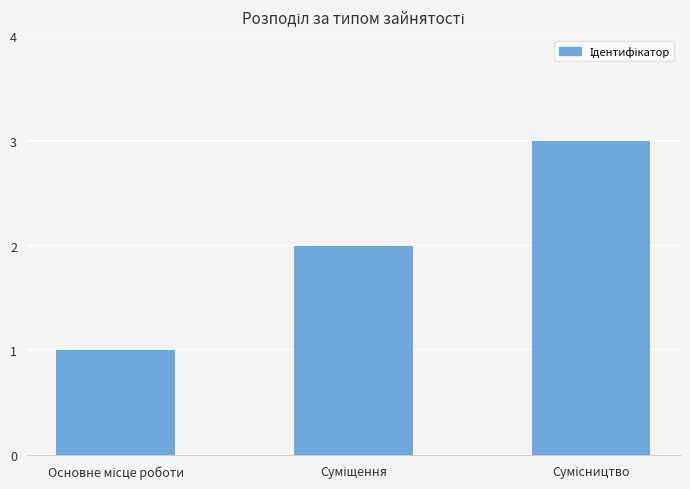

What is the difference between the maximum and minimum values?

2